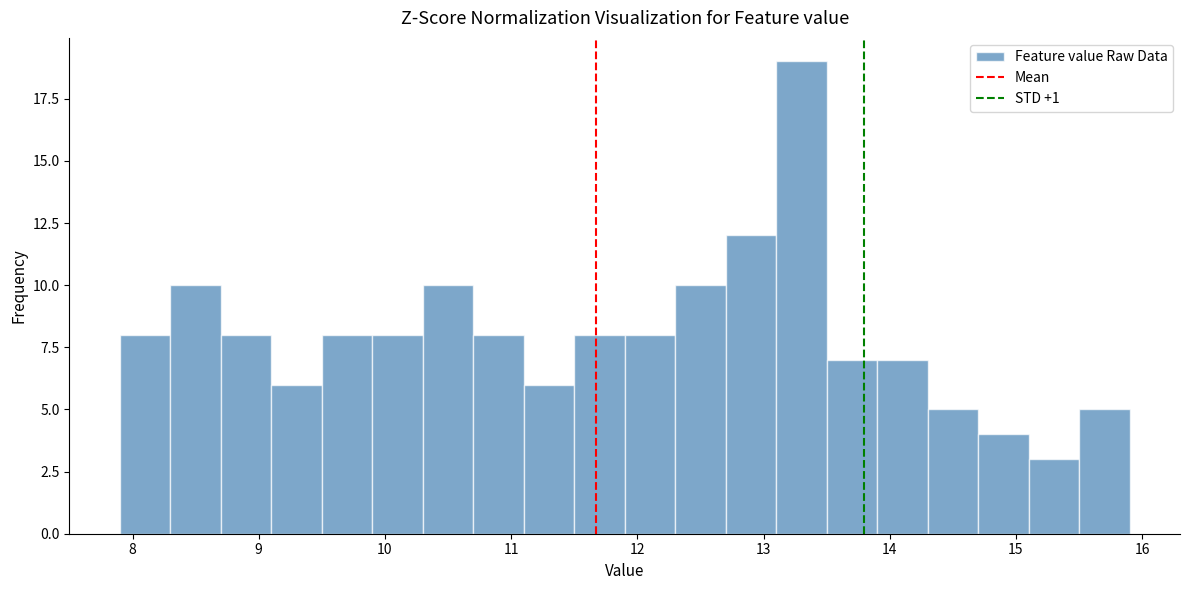

What is the height of the bar covering 9.1 to 9.5 on the x-axis? The values are not printed on the chart, so give them approximately, as read against the axis.

6